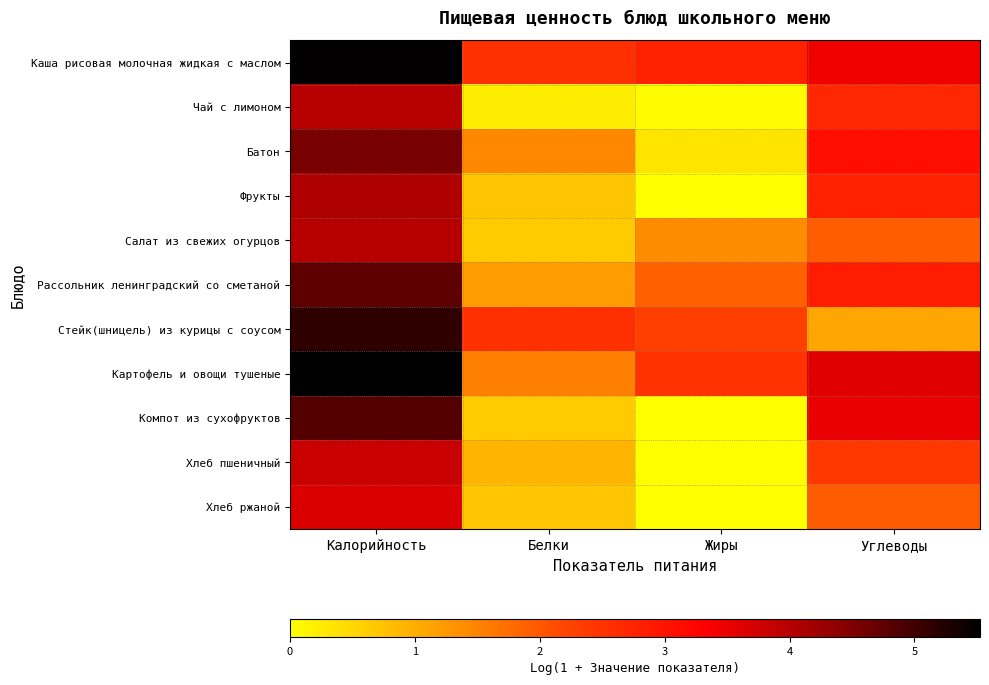

List the series in order of their peak value, highest first.

Картофель и овощи тушеные, Каша рисовая молочная жидкая с маслом, Стейк(шницель) из курицы с соусом, Компот из сухофруктов, Рассольник ленинградский со сметаной, Батон, Фрукты, Чай с лимоном, Салат из свежих огурцов, Хлеб пшеничный, Хлеб ржаной